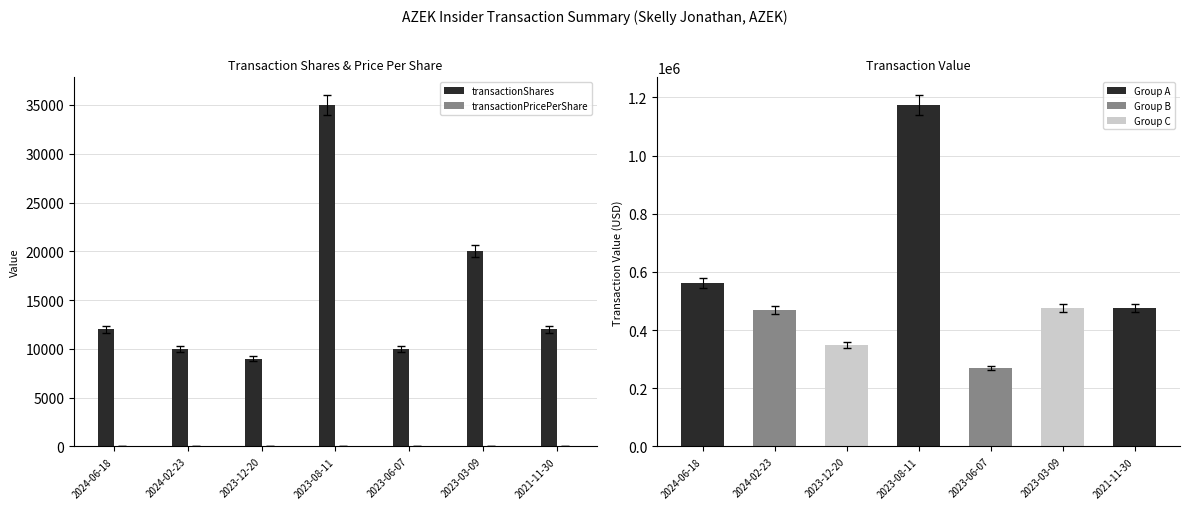

What is the sum of all transactionPricePerShare values?

256.2